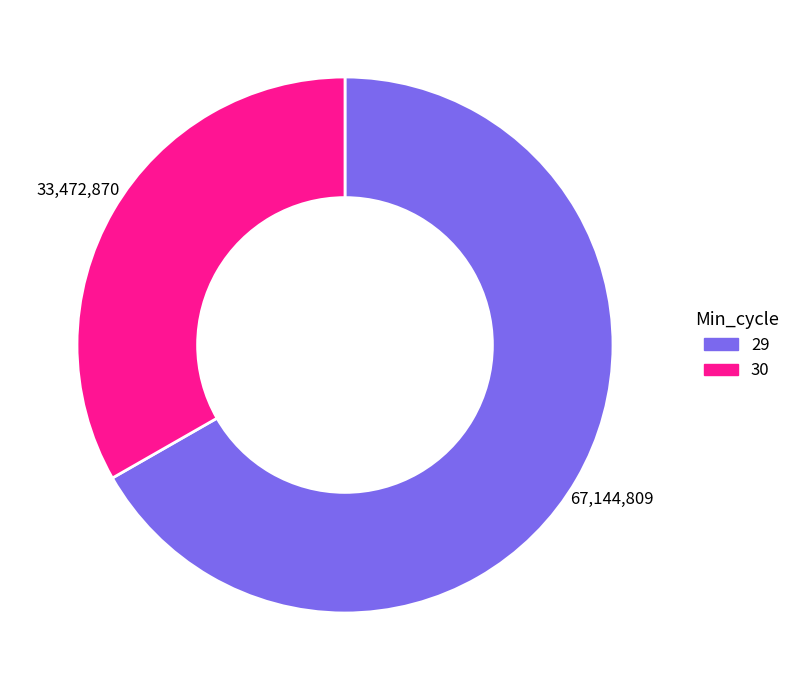

Is there a majority slice in this chart?

Yes